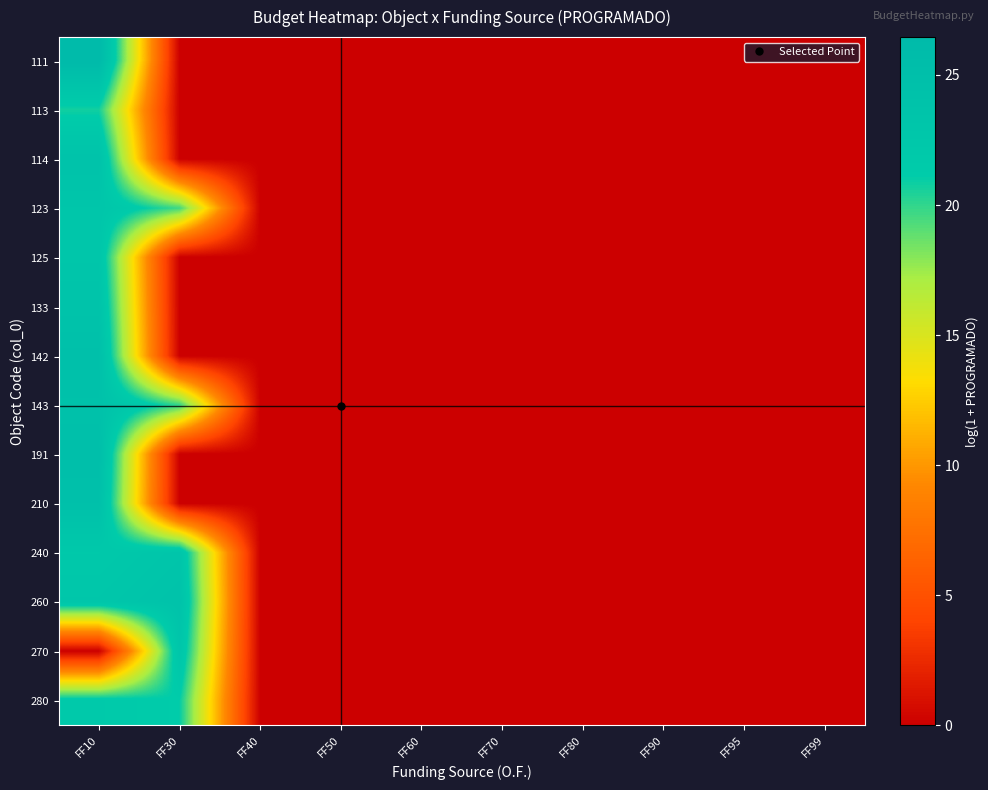

How many categories are shown in the chart?

10